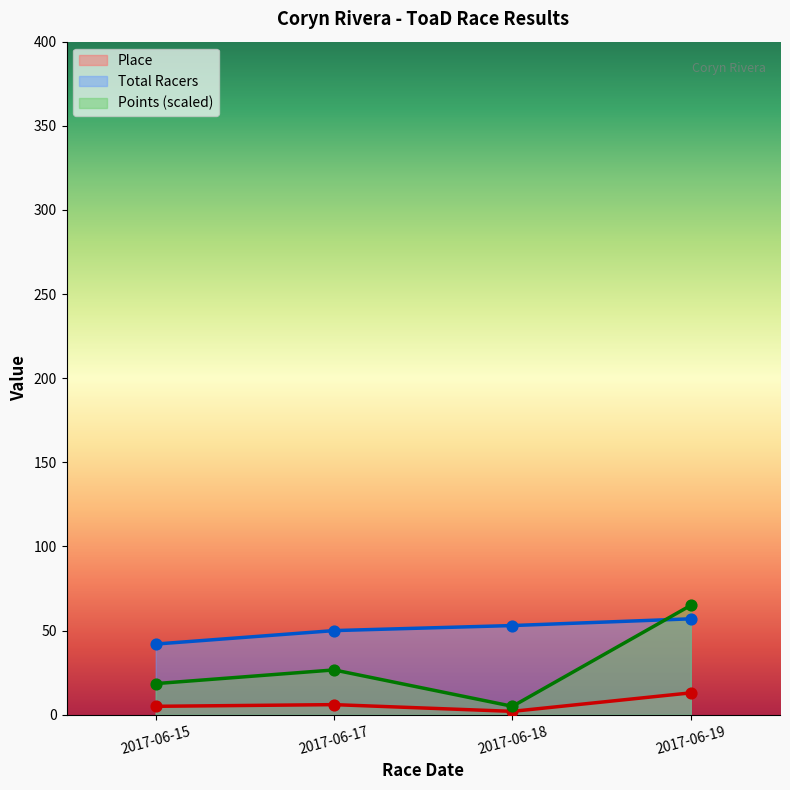

Is the value of Points at 2017-06-19 greater than the value of Place at 2017-06-17?

Yes